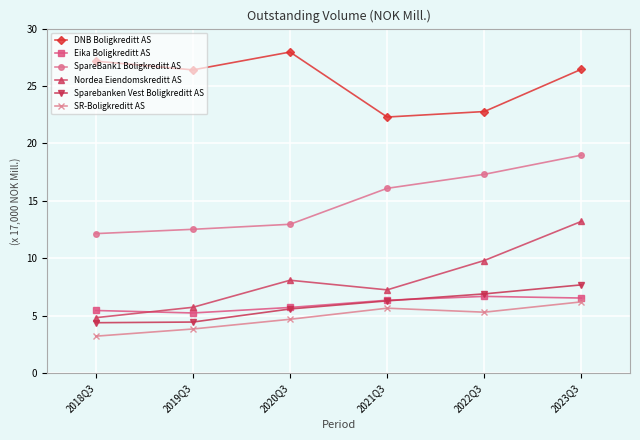

What is the average value of the Eika Boligkreditt AS series?

6.0